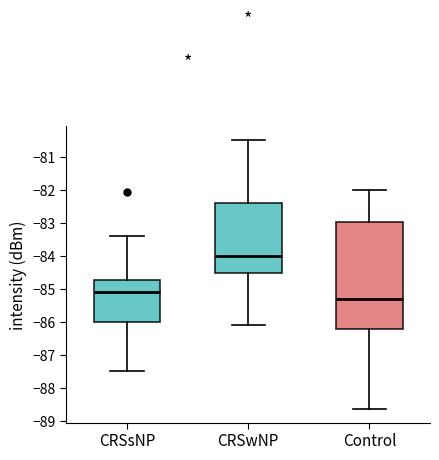

Reading left to right, read every box against the y-axis: the position of its median line, the range the box covers, and the ends of its whiskers. The values are not printed on the chart, so give them approximately, as read against the axis.

CRSsNP: median -85.1, box -86.0 to -84.7, whiskers -87.5 to -83.4
CRSwNP: median -84.0, box -84.5 to -82.4, whiskers -86.1 to -80.5
Control: median -85.3, box -86.2 to -83.0, whiskers -88.6 to -82.0